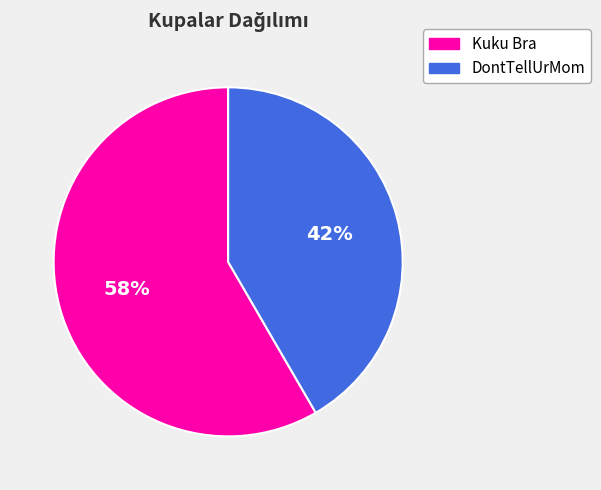

Do DontTellUrMom and Kuku Bra together represent more than half of the pie?

Yes